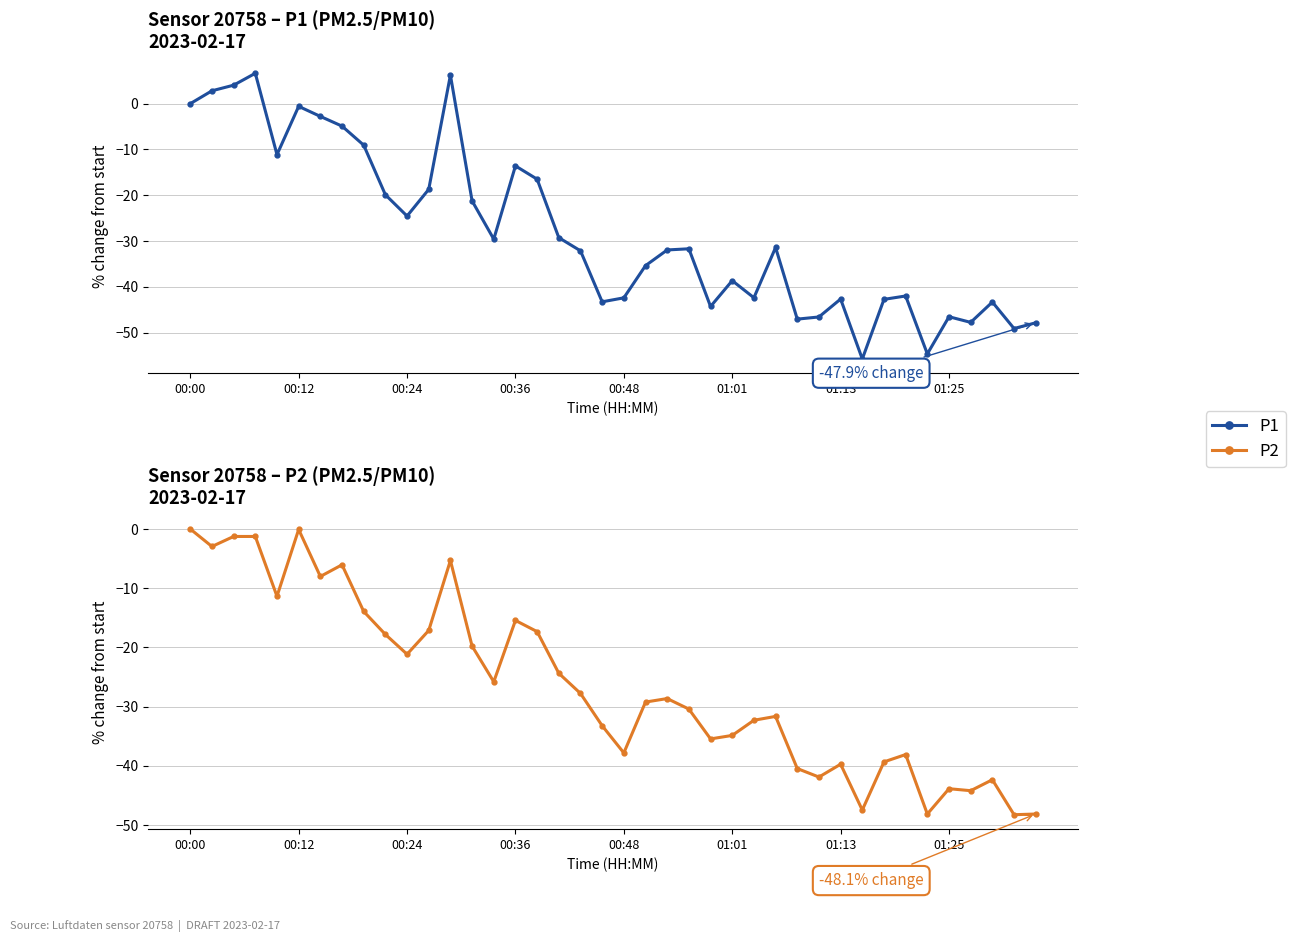

Read the P2 value at 36.

-44.2